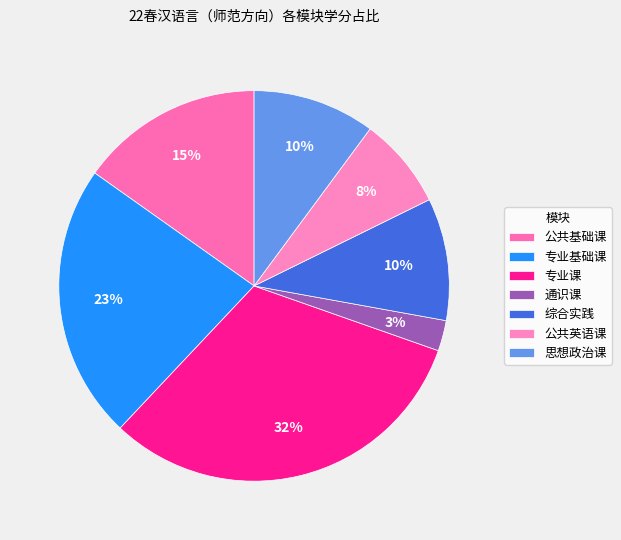

The 思想政治课 slice represents 26% of the pie. True or false?

False